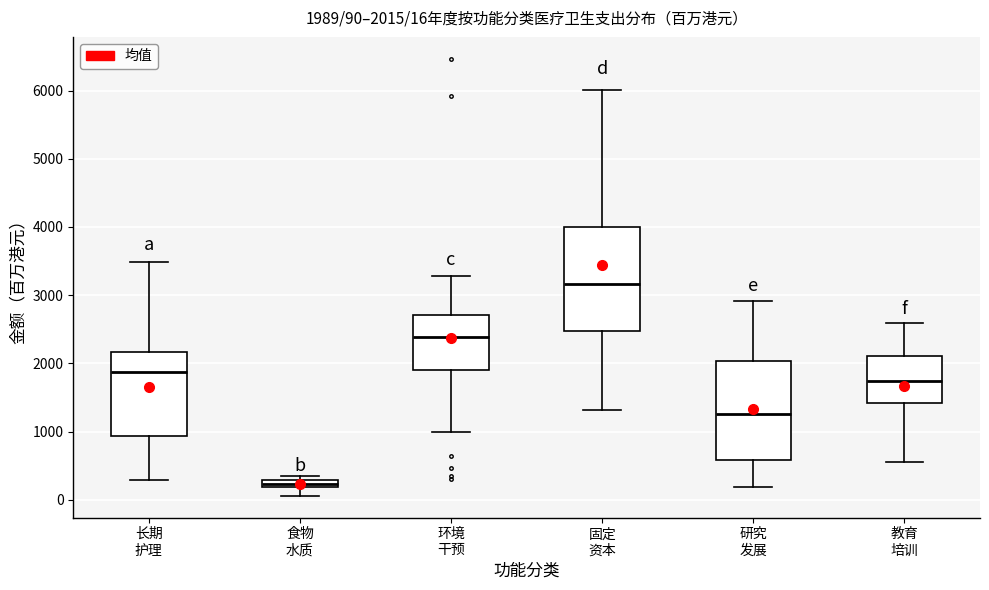

Which box's median line is the lowest?

食物 水质